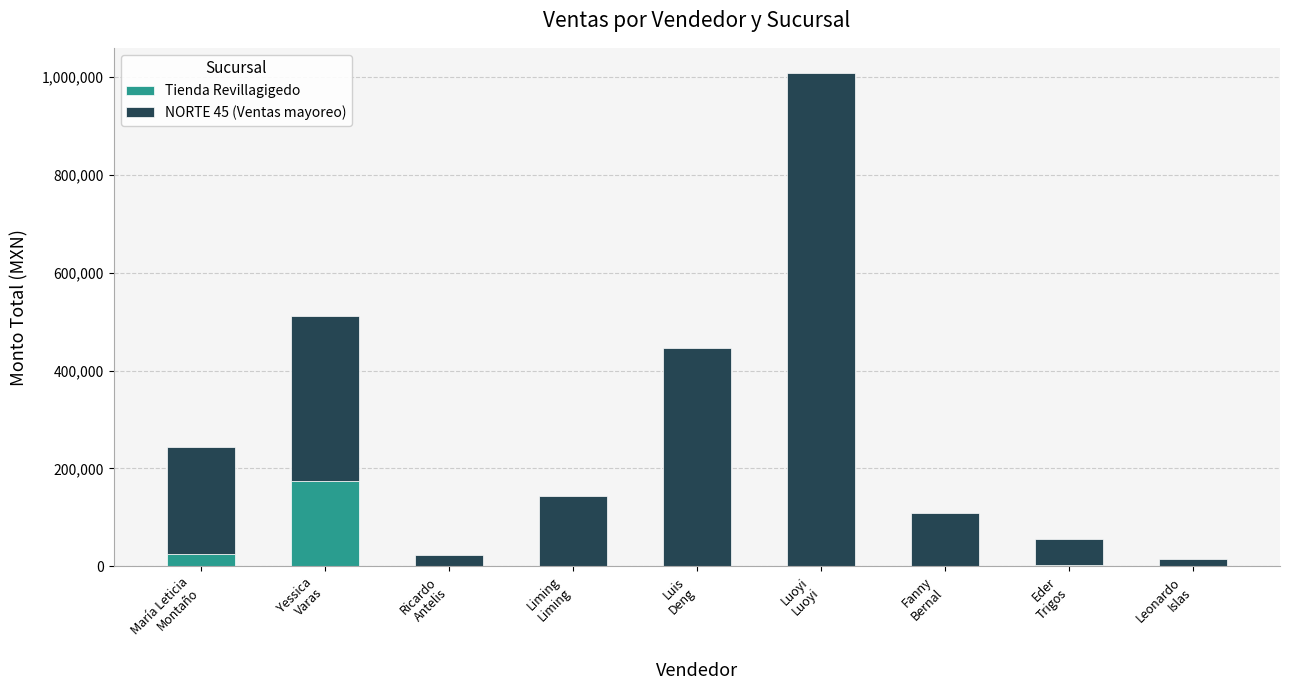

What is the highest value of the Tienda Revillagigedo series?

173632.0